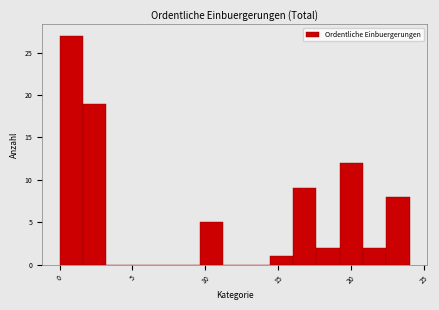

Around what value on the x-axis is the tallest bar? Give the approximate position of its centre, as read against the axis.

1.0